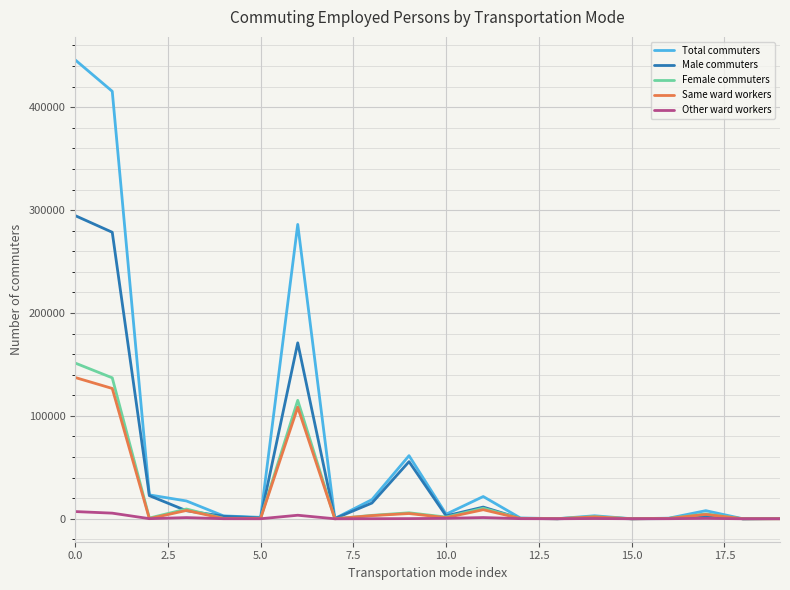

What is the greatest value displayed?

446025